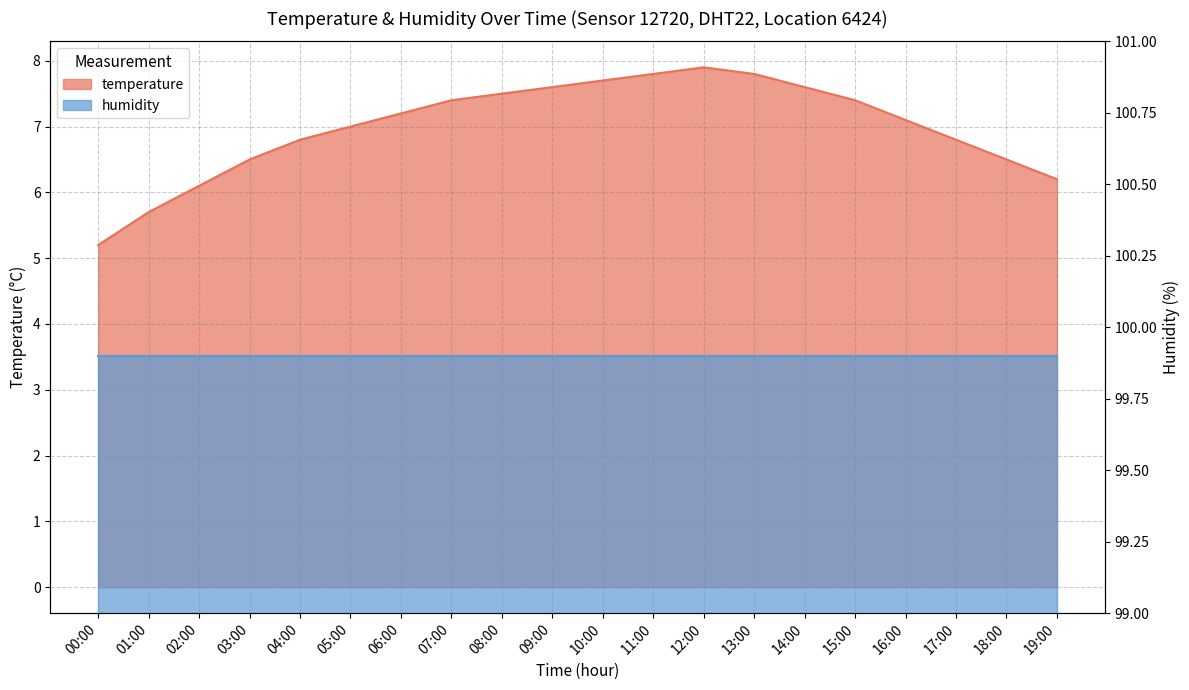

Which has a higher value, 05:00 or 15:00?

15:00